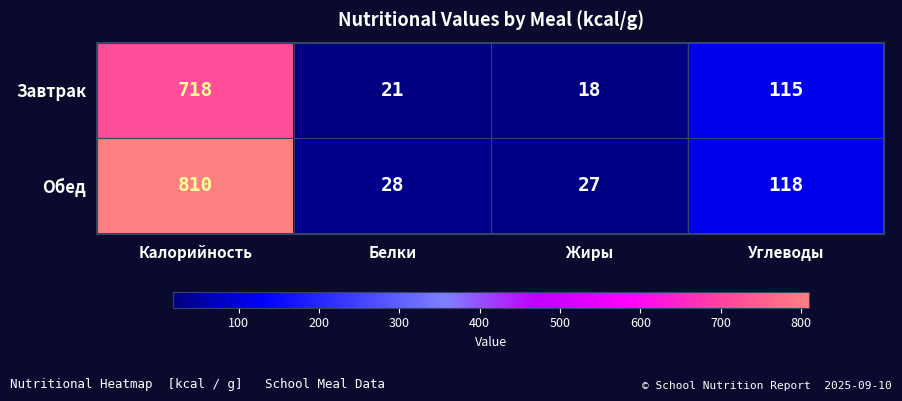

The value of Обед at Углеводы is 83. True or false?

False